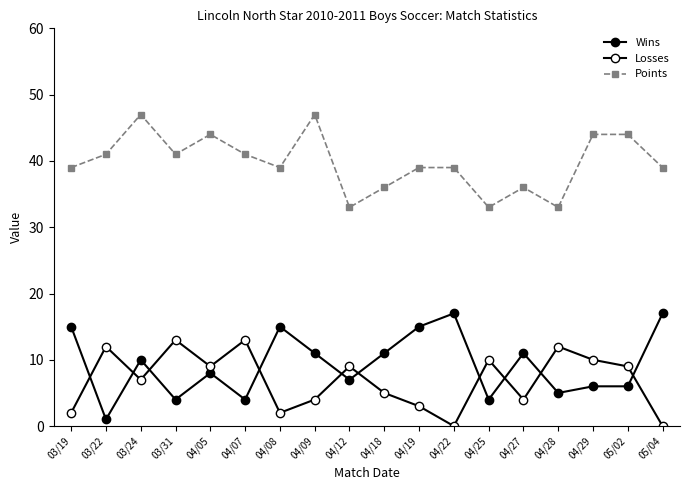

Rank the series by their maximum value, from highest to lowest.

Points, Wins, Losses